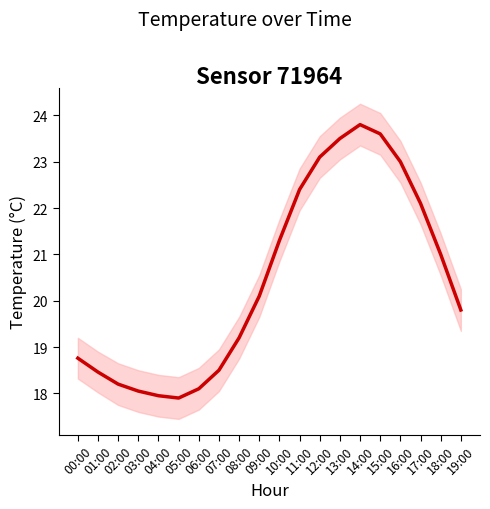

Reading left to right, what are all the values shown in this chart?

00:00=18.8	01:00=18.5	02:00=18.2	03:00=18.1	04:00=17.9	05:00=17.9	06:00=18.1	07:00=18.5	08:00=19.2	09:00=20.1	10:00=21.3	11:00=22.4	12:00=23.1	13:00=23.5	14:00=23.8	15:00=23.6	16:00=23.0	17:00=22.1	18:00=21.0	19:00=19.8